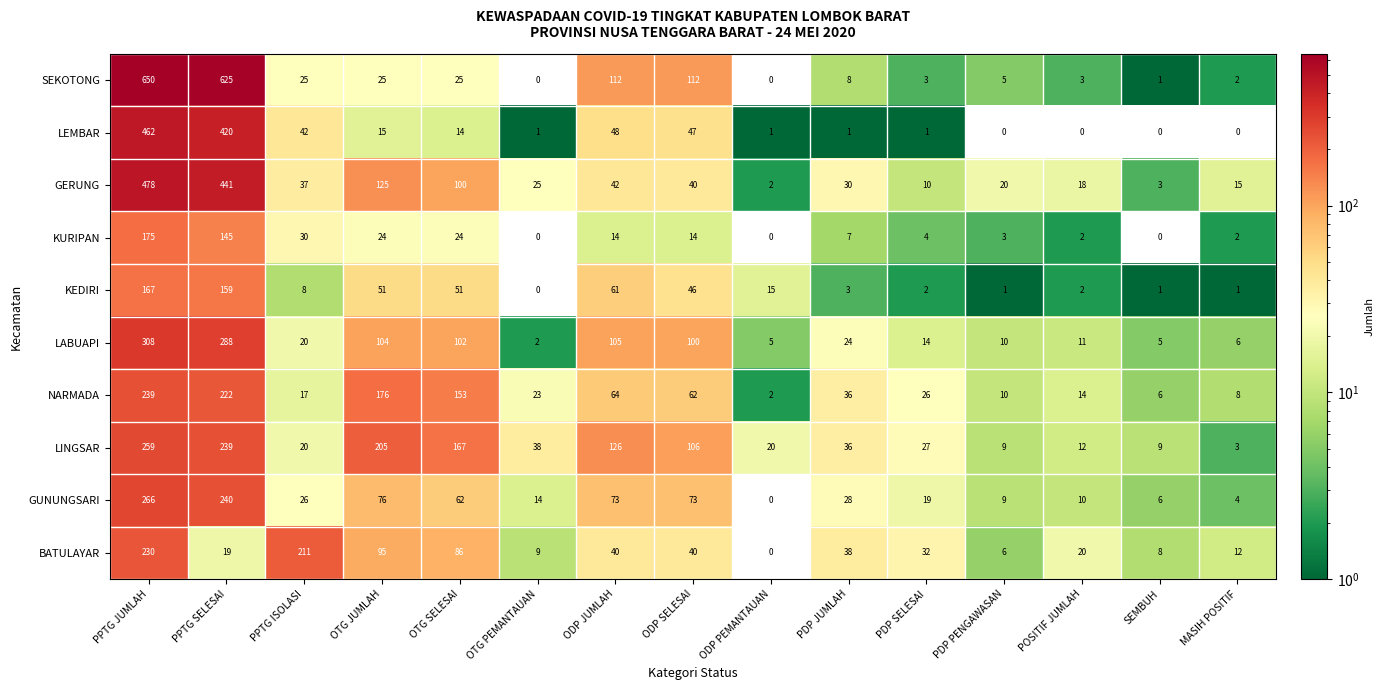

What is the difference between the maximum and minimum values in the KEDIRI series?

167